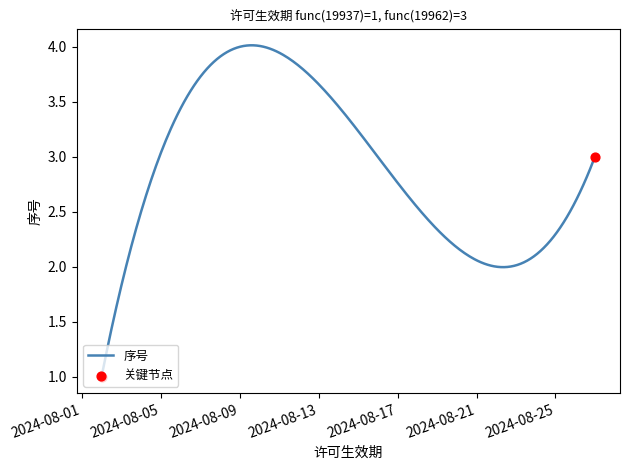

What is the minimum value shown in the chart?

1.0